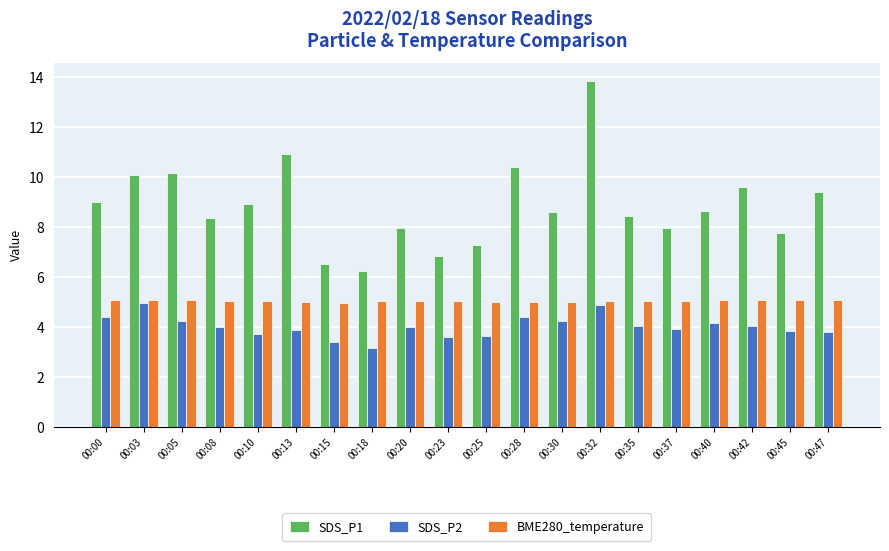

Which series has the largest range (max minus min)?

SDS_P1